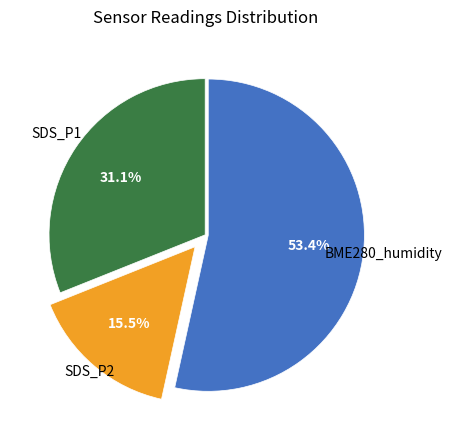

Does any single category account for the majority?

Yes